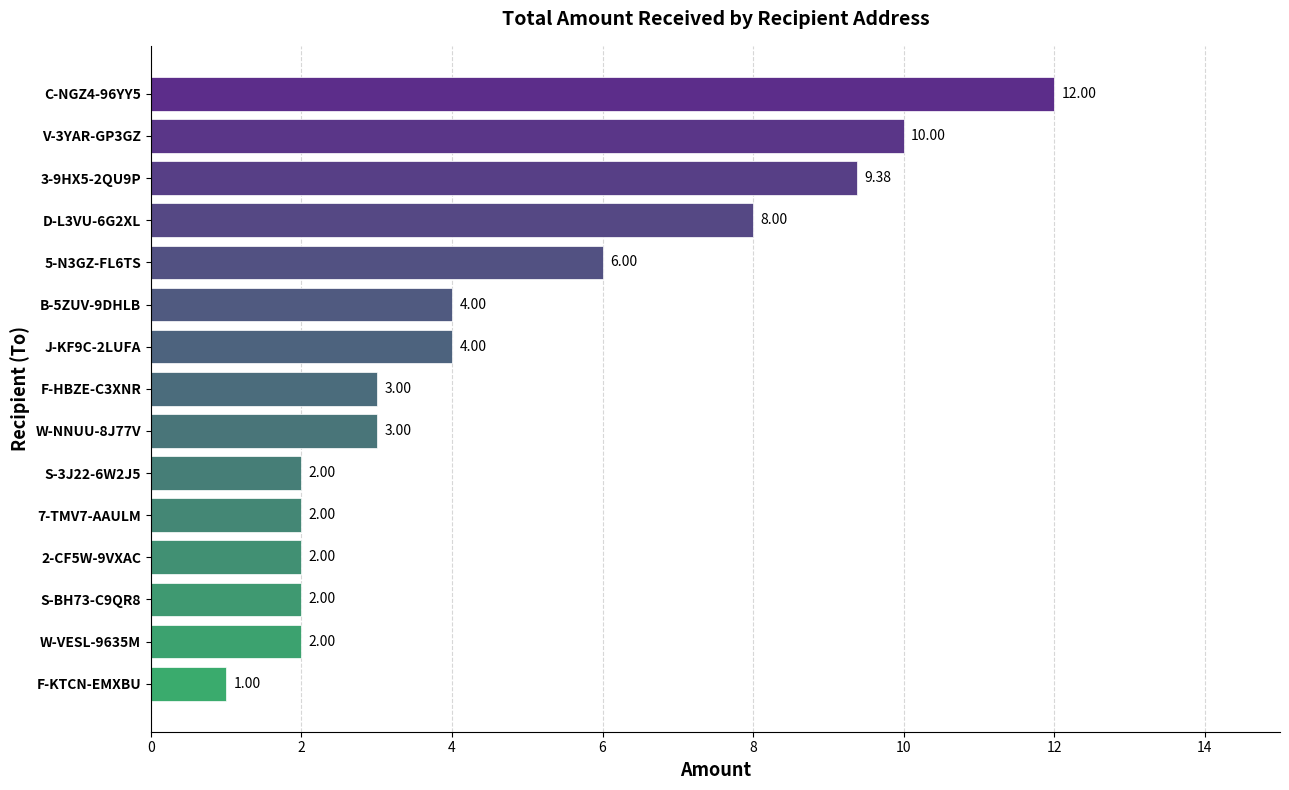

What is the sum of all values?

70.4